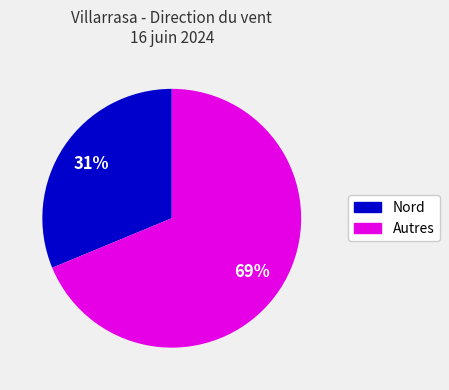

Is there a majority slice in this chart?

Yes